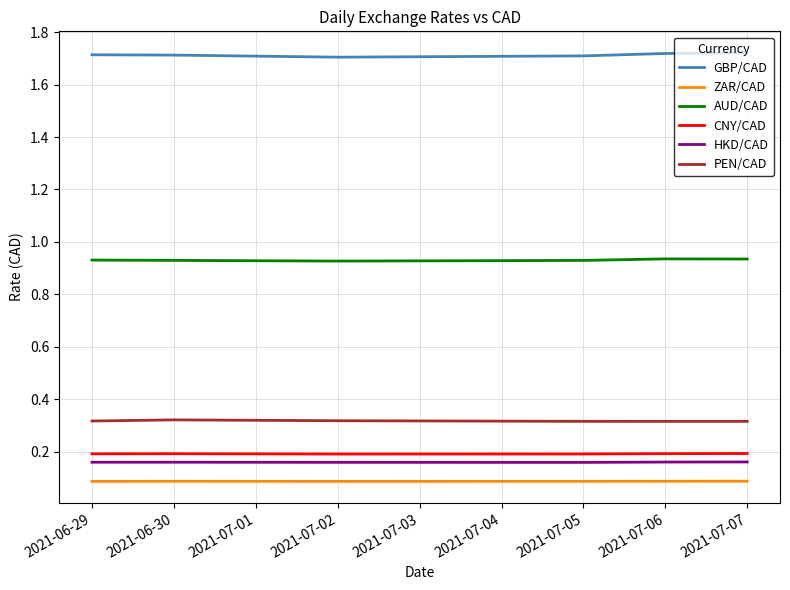

True or false: ZAR/CAD and PEN/CAD cross at least once.

False